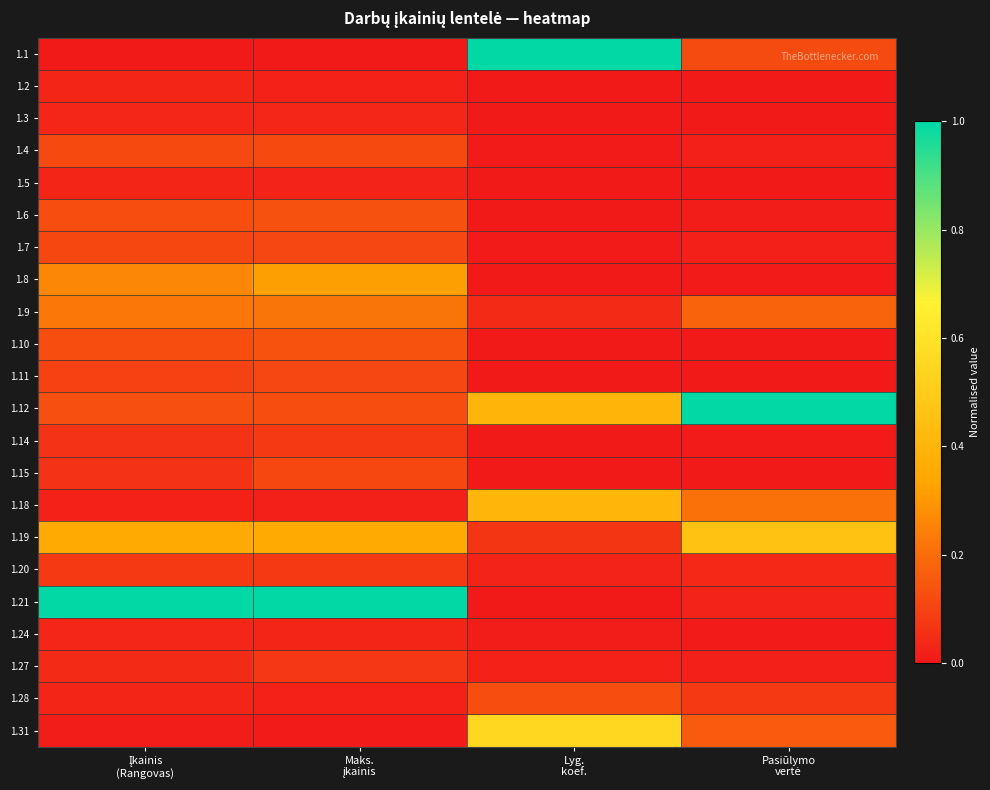

What is the difference between the highest and lowest values at Įkainis
(Rangovas)?

1.0